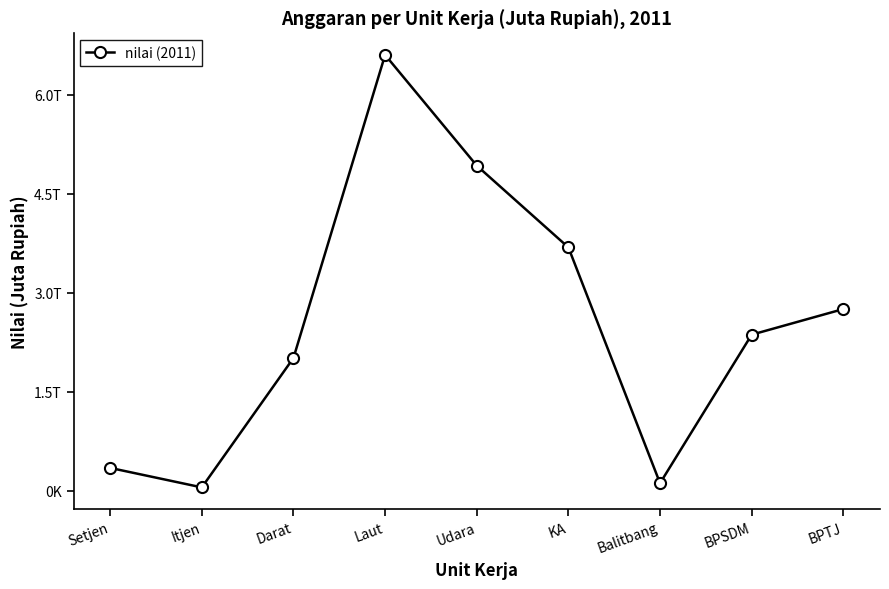

What is the approximate value at Udara?

4924259